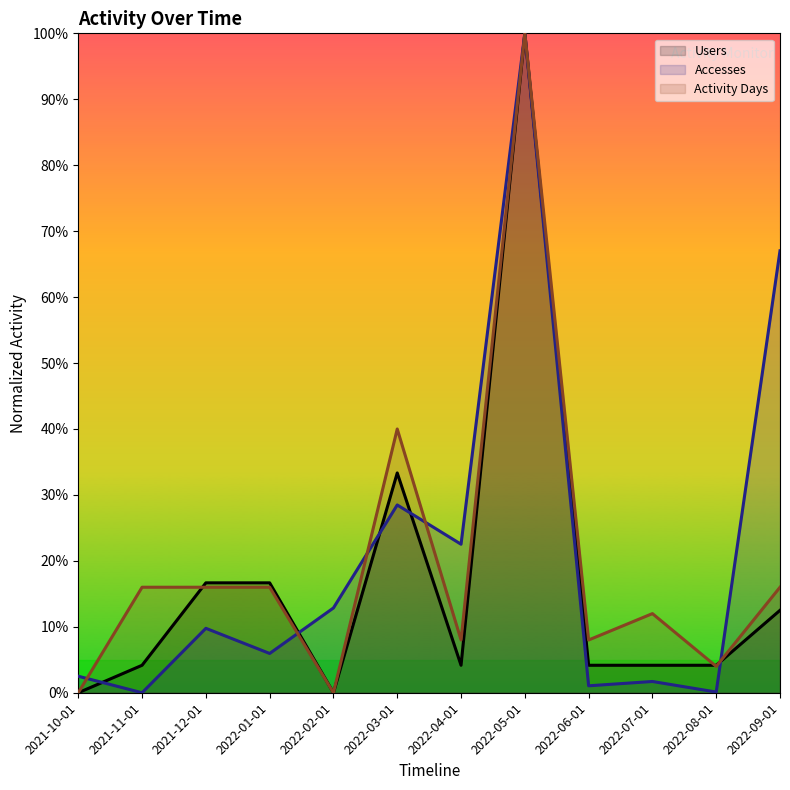

At which label is Accesses closest to 50?

2022-09-01